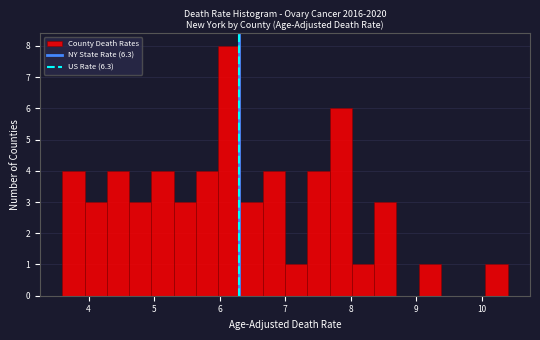

Around what value on the x-axis is the tallest bar? Give the approximate position of its centre, as read against the axis.

6.2